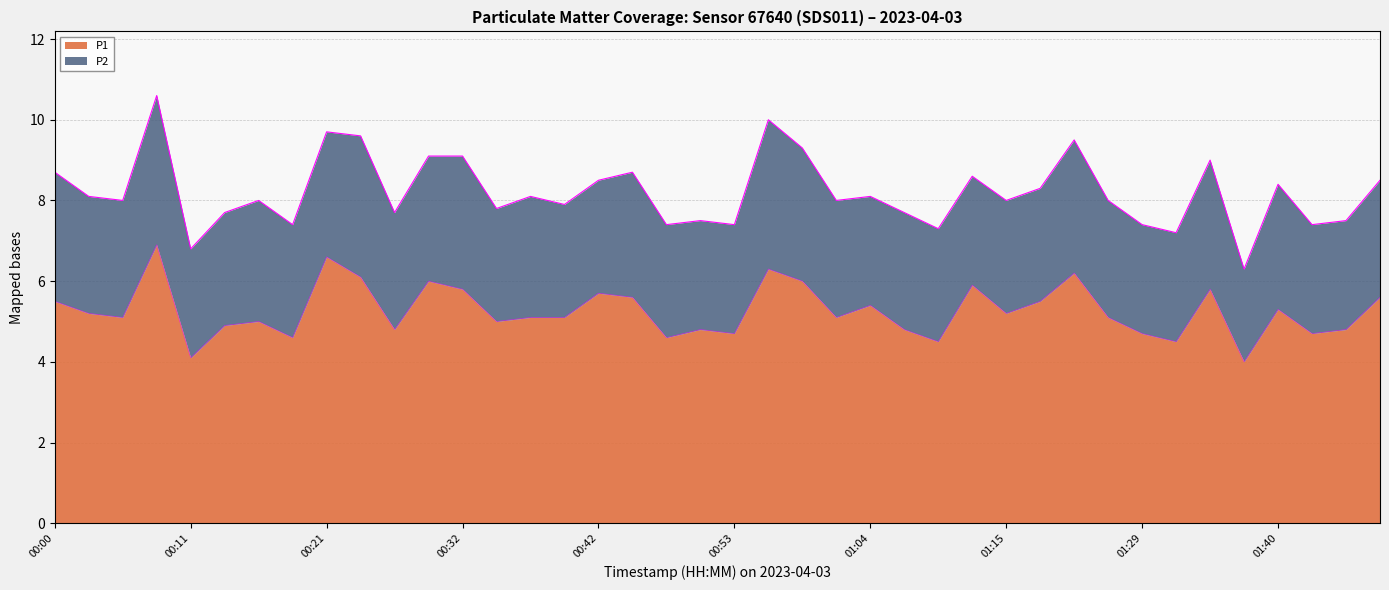

Where is the data nearest to the value 5?

00:16